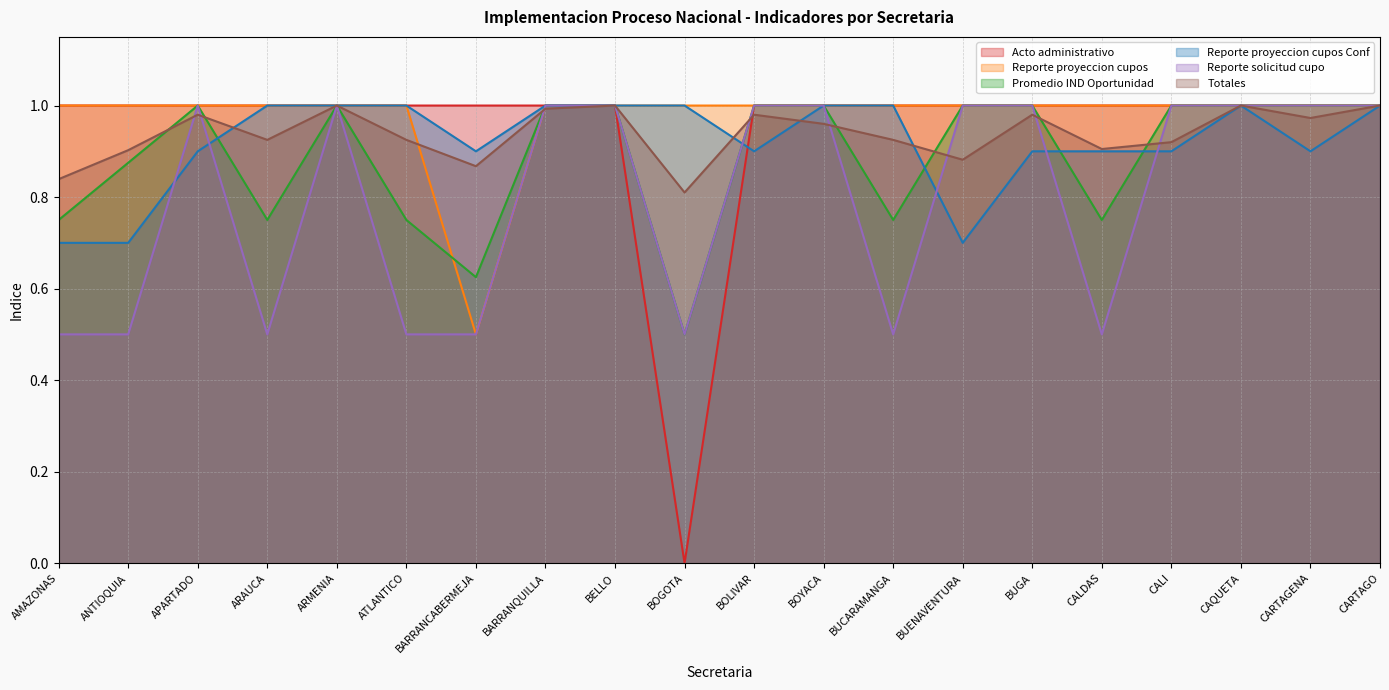

True or false: Reporte proyeccion cupos Conf and Promedio IND Oportunidad cross at least once.

True